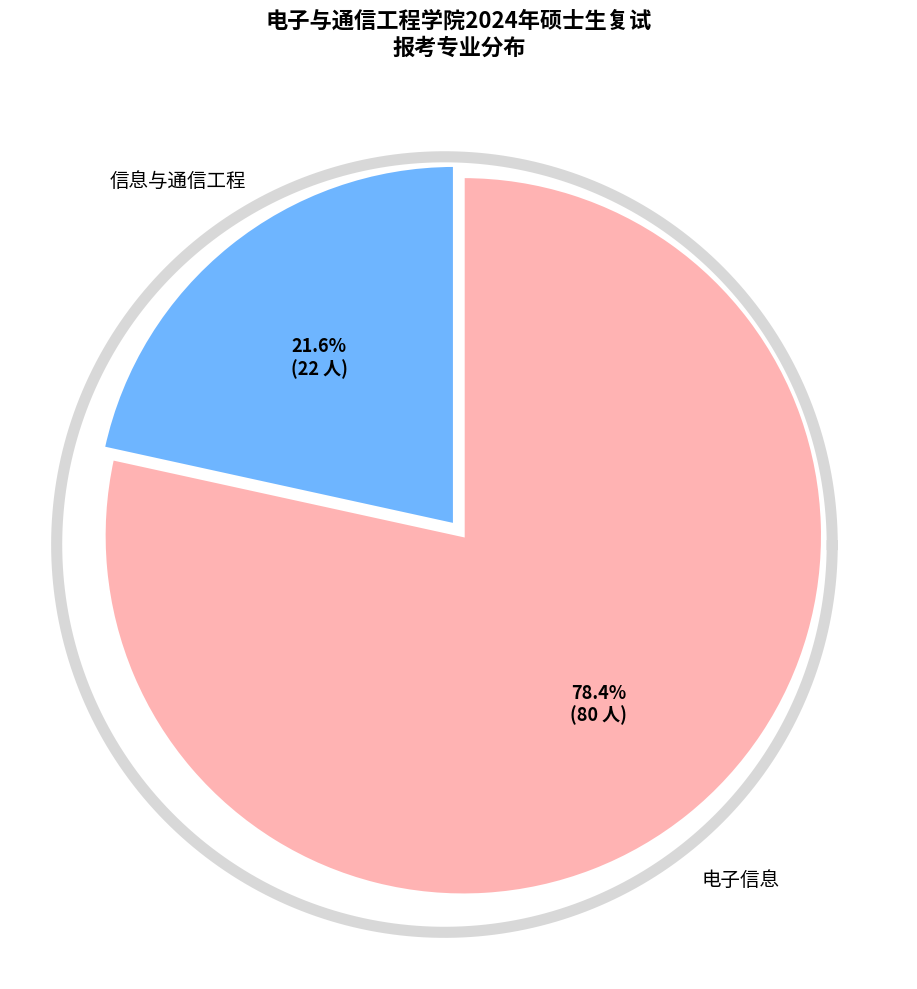

Between 信息与通信工程 and 电子信息, which is larger?

电子信息